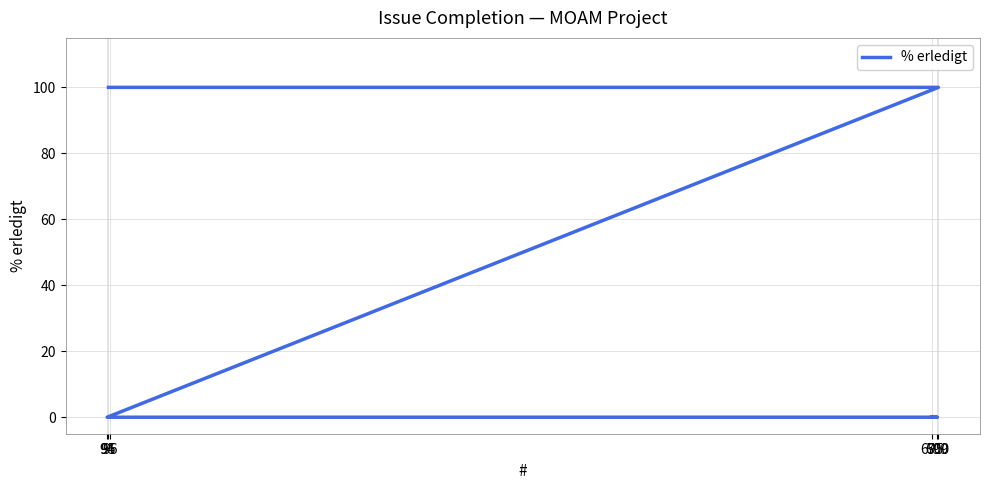

Reading left to right, what are all the values shown in this chart?

95=100	96=100	700=100	94=0	699=0	695=0